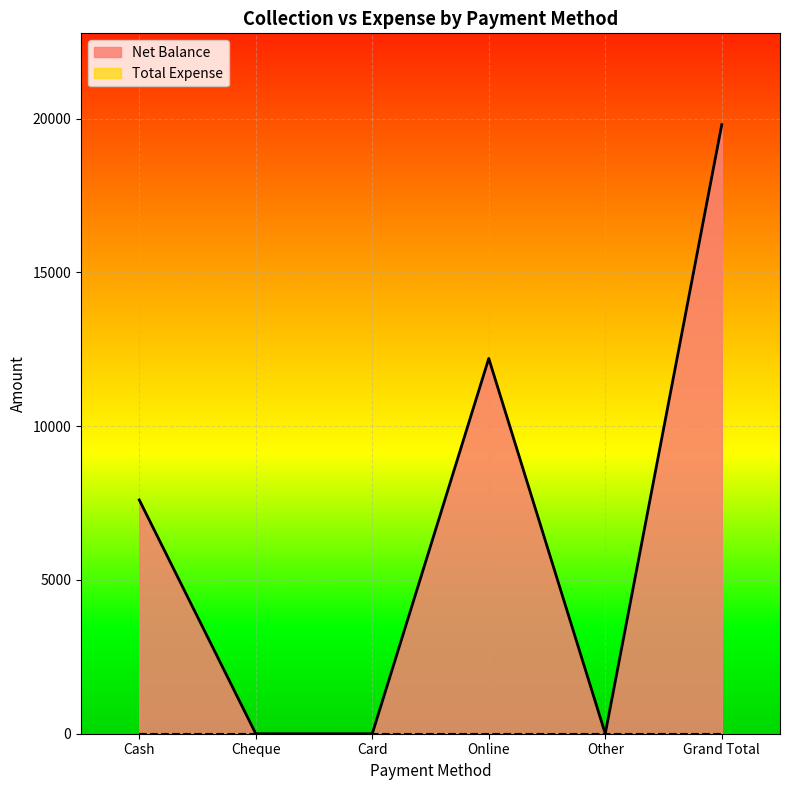

Where is the data nearest to the value 9900?

Cash